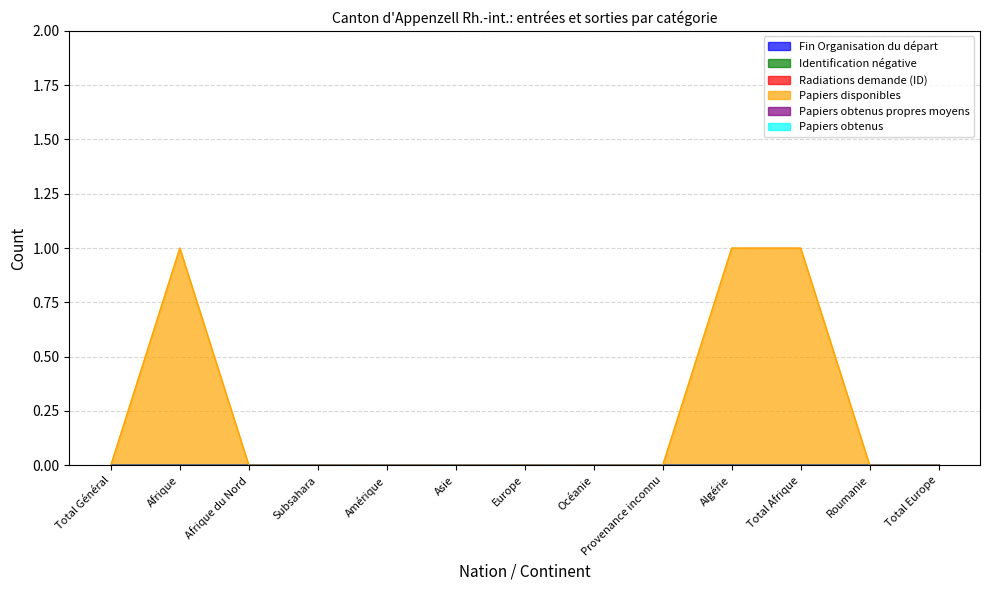

Where is Identification négative nearest to the value 0?

Total Général